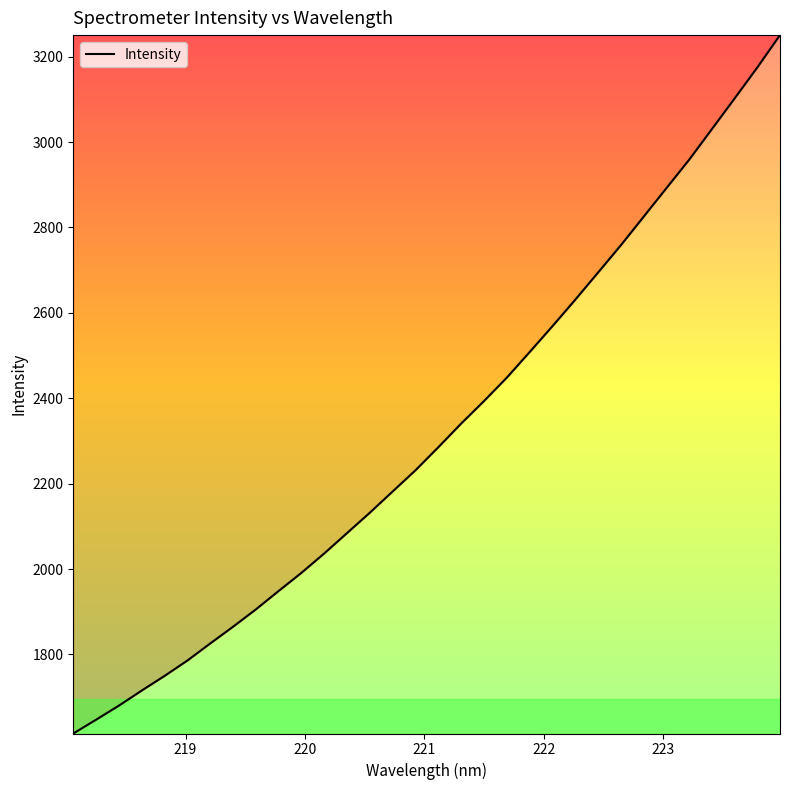

What is the average value?

2320.2